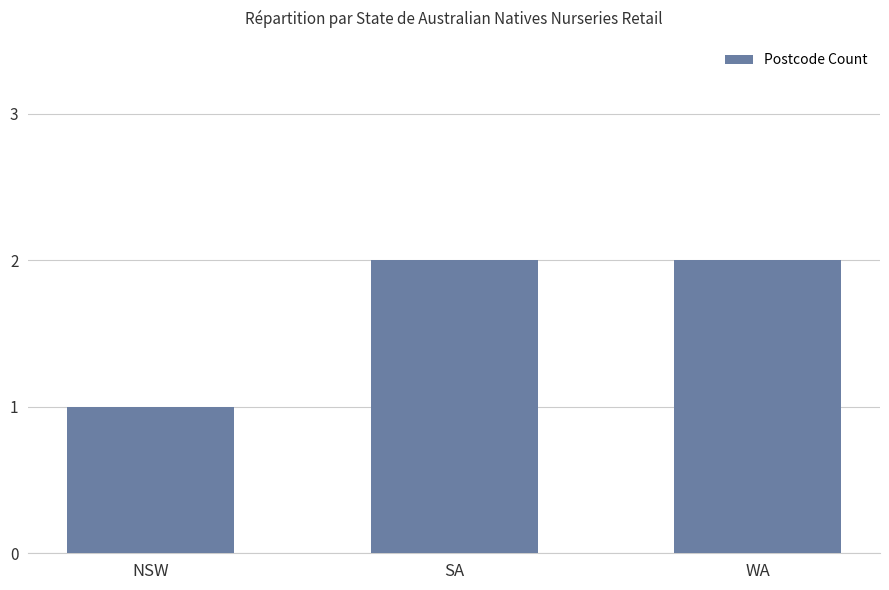

Approximately how many times larger is the value at WA compared to NSW?

2.0